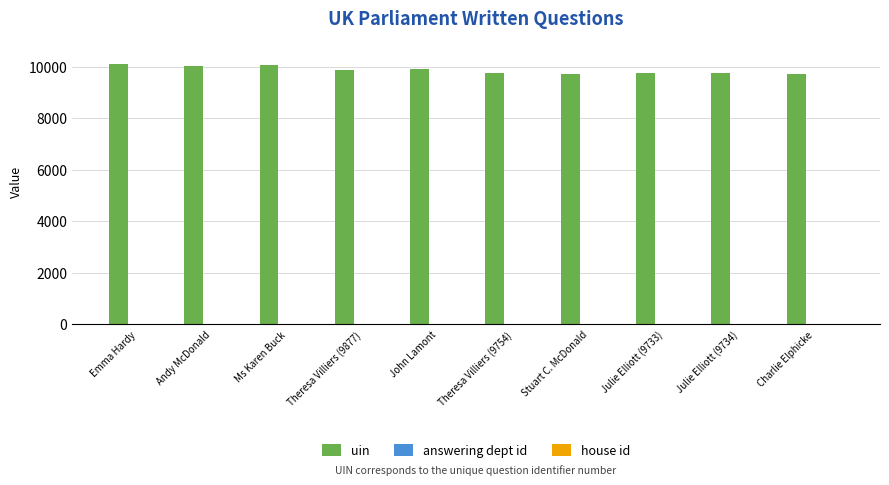

The uin series shows 10038 at Andy McDonald. True or false?

True